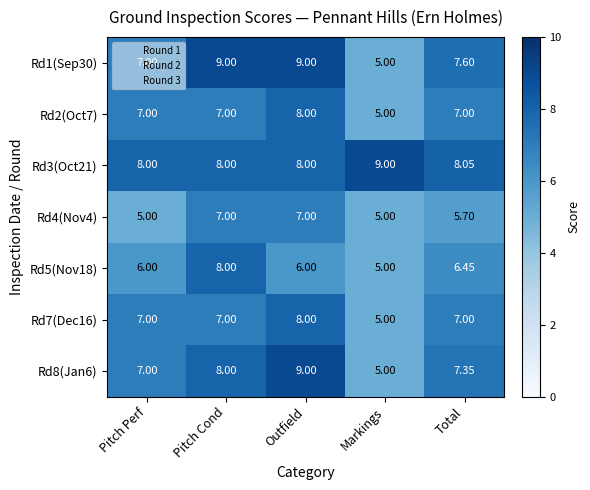

At which label does Rd7(Dec16) reach its minimum?

Markings